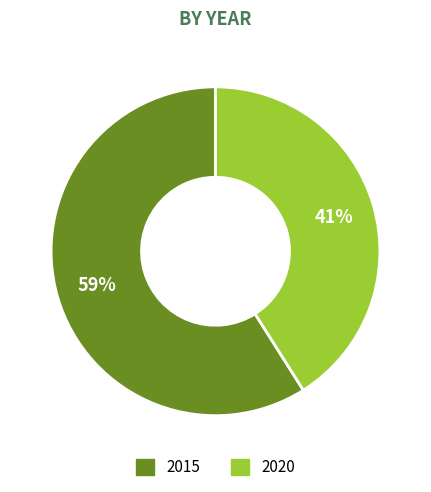

How many segments does this pie chart have?

2